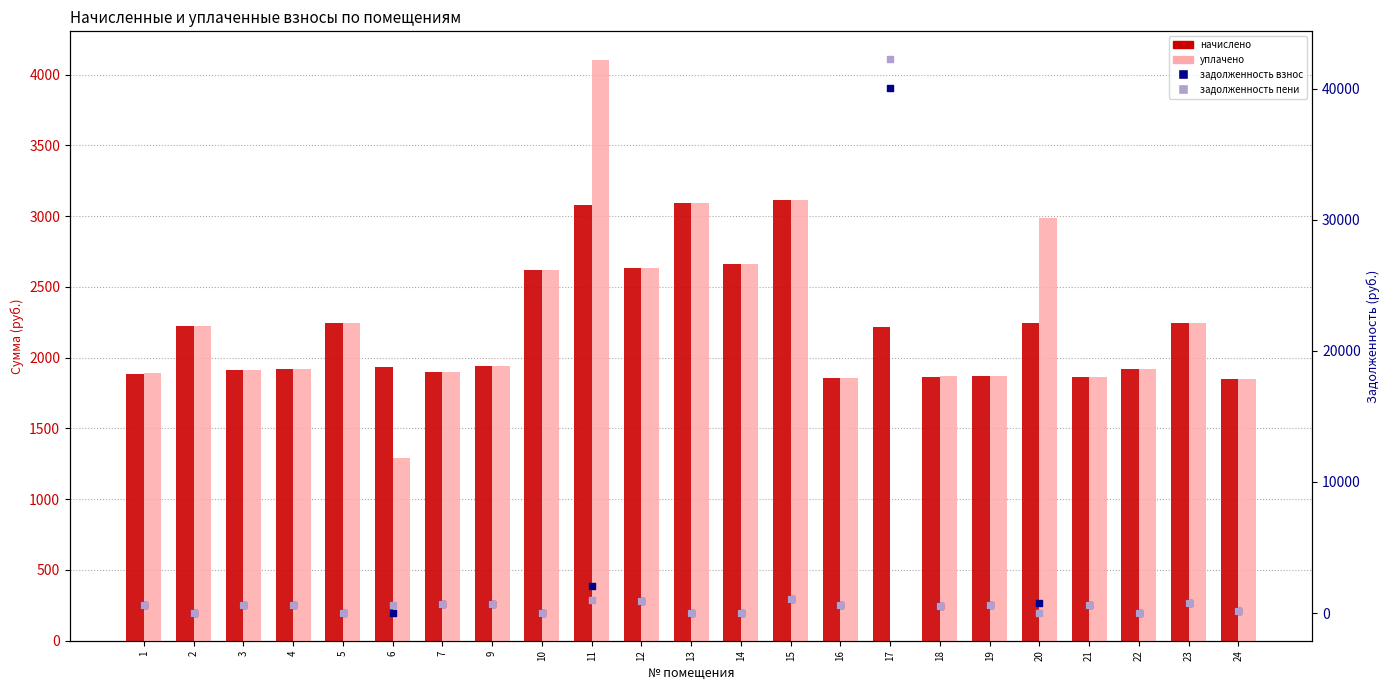

Which series has the largest total across all categories?

задолженность пени